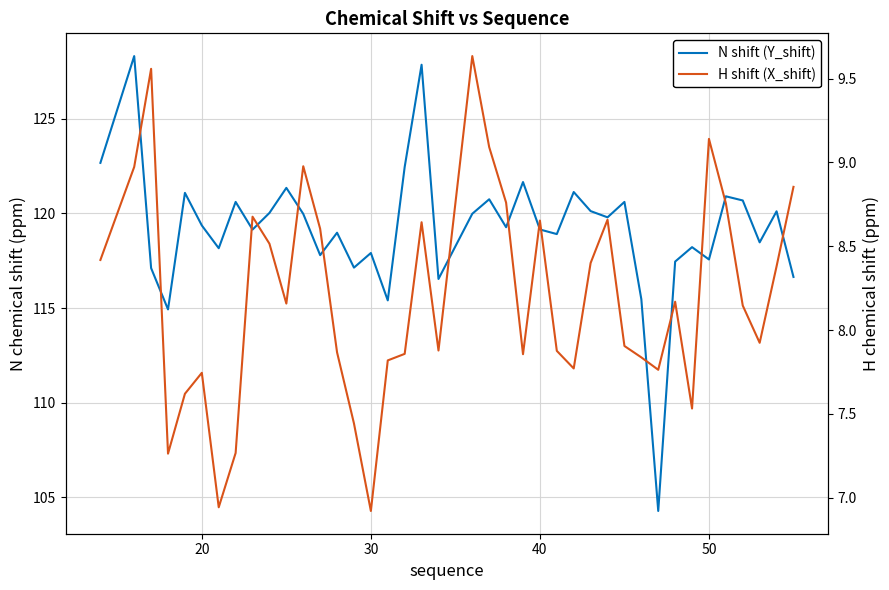

What is the highest value of the H shift (X_shift) series?

9.6